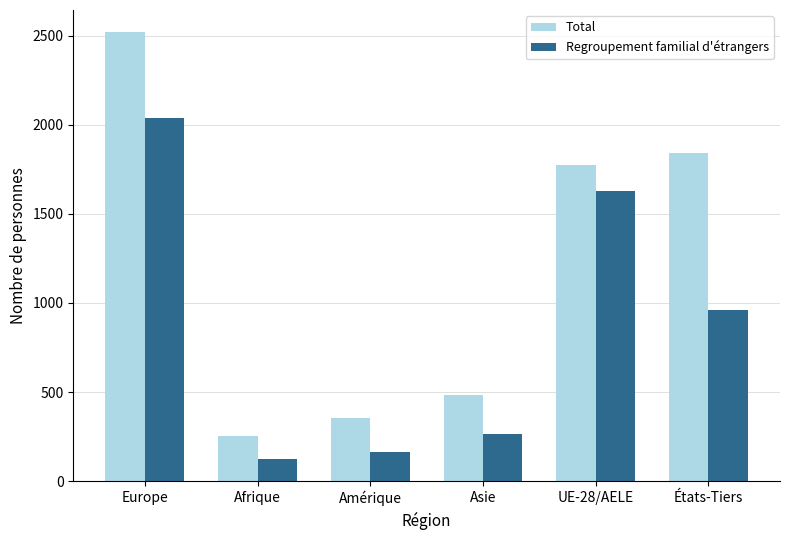

Which series has the widest spread of values?

Total